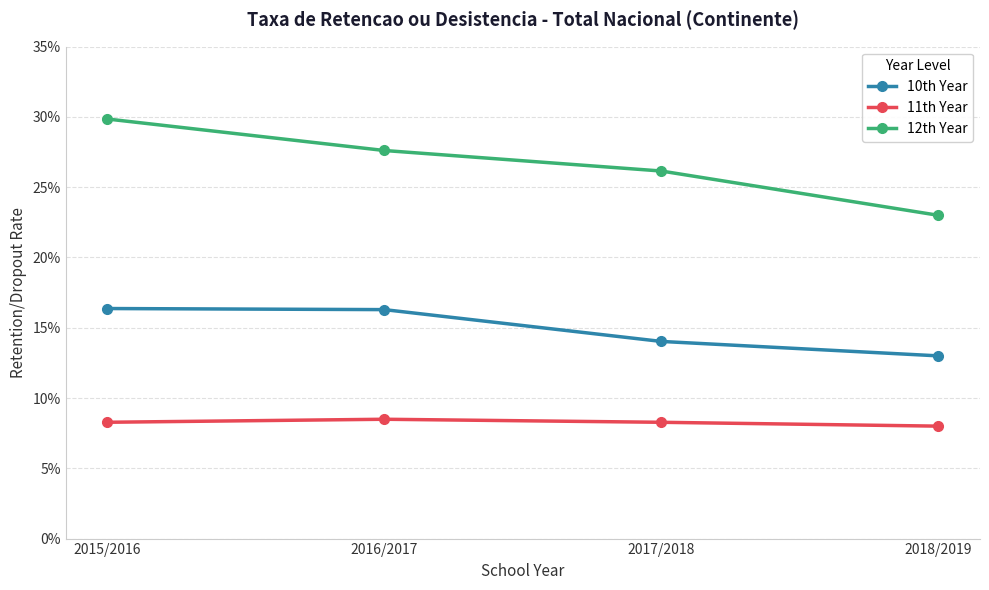

The value of 12th Year at 2016/2017 is 0.4. True or false?

False